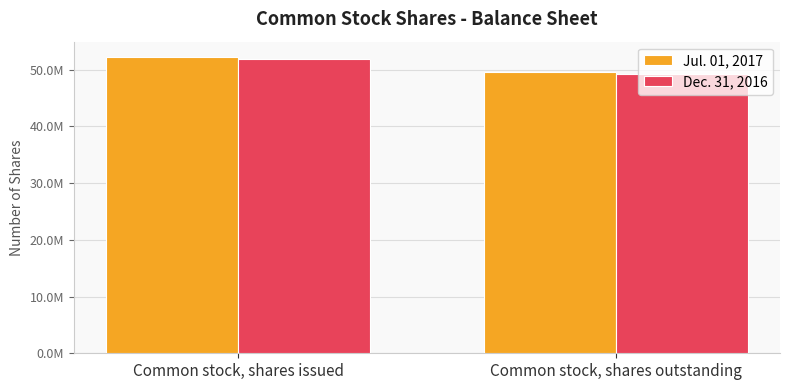

Are the bars grouped side by side (vs. stacked)?

Yes